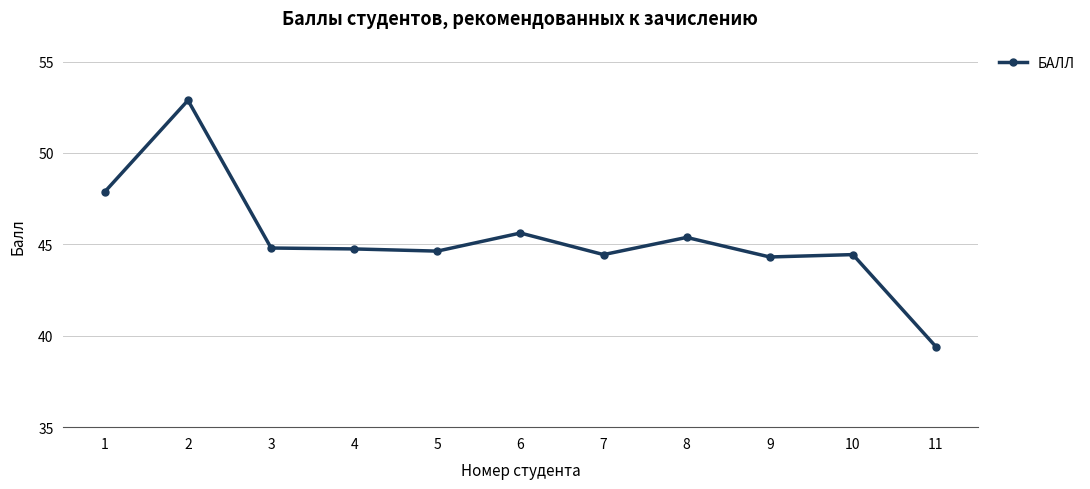

Reading left to right, transcribe all the data shown in this chart.

1=47.9	2=52.9	3=44.8	4=44.8	5=44.6	6=45.6	7=44.4	8=45.4	9=44.3	10=44.4	11=39.4